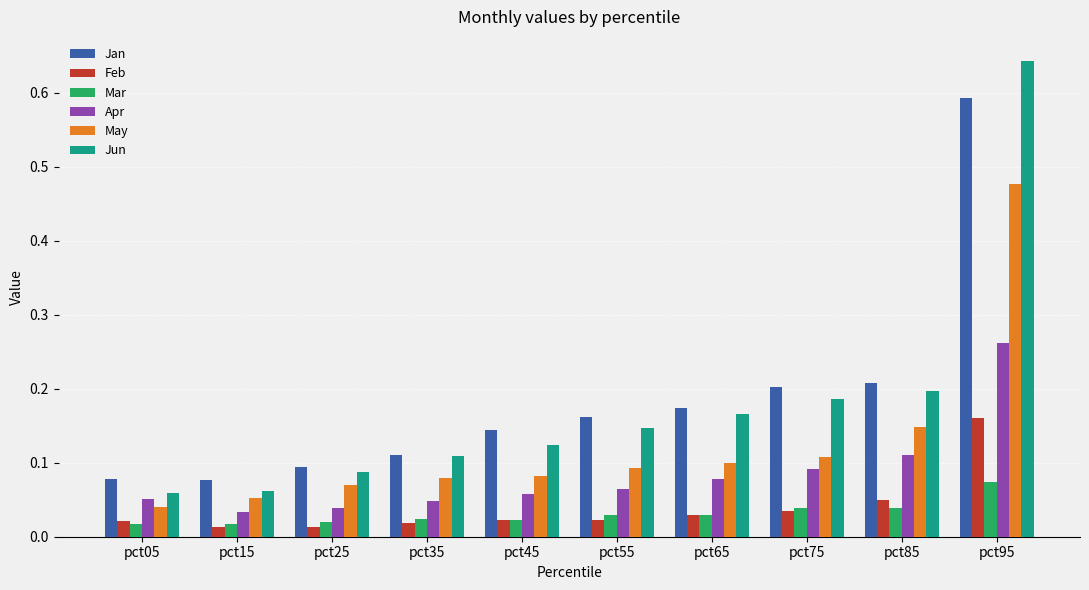

Does the chart contain any negative values?

No